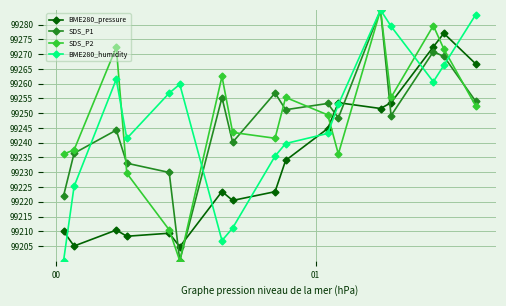

What is the minimum value shown in the chart?

99200.0